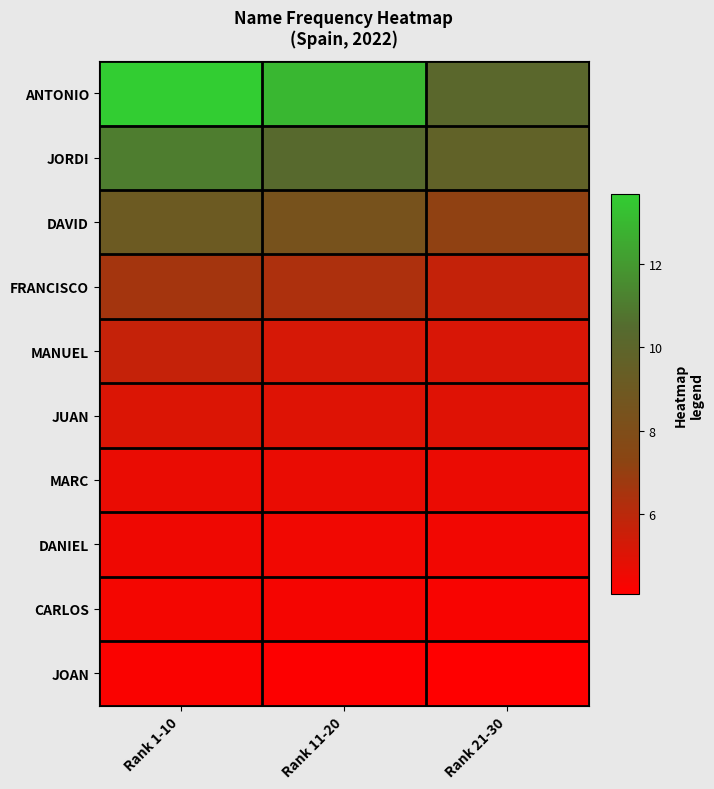

What is the maximum value shown in the chart?

13.7